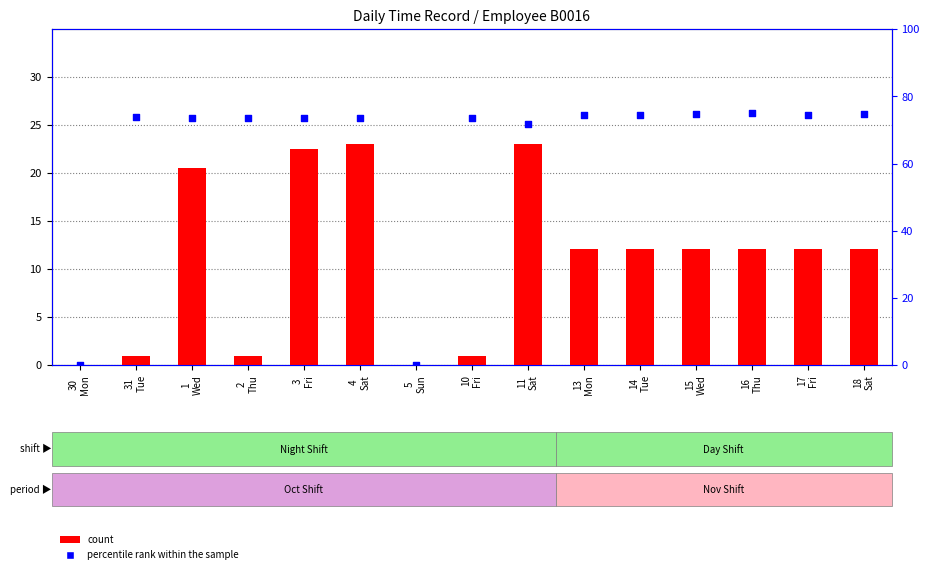

Which series has the largest Y range (max minus min)?

percentile rank within the sample